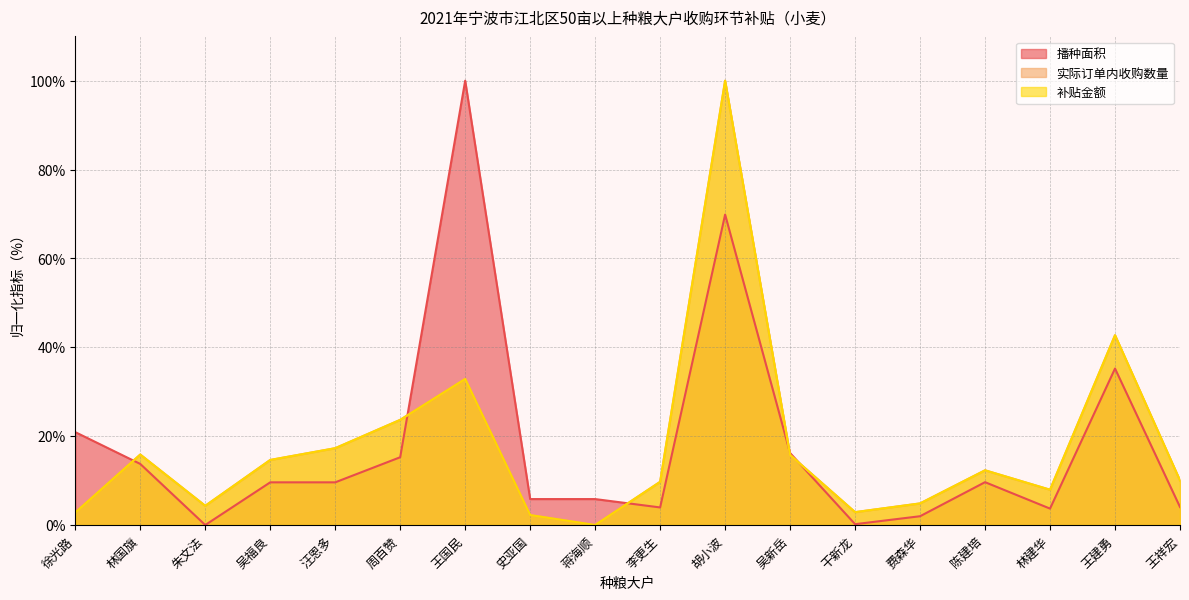

The value of 补贴金额 at 王国民 is 54.5. True or false?

False